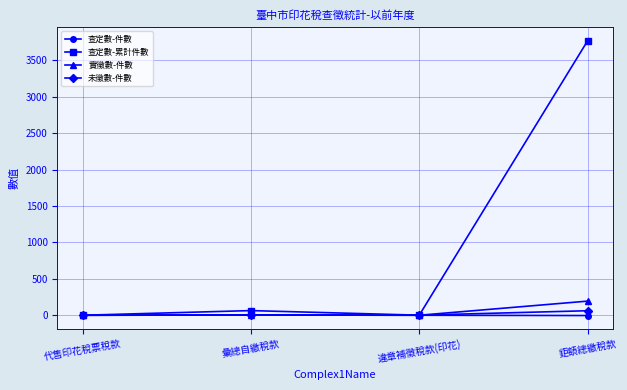

What is the sum of the 查定數-累計件數 values at 鉅額總繳稅款 and 違章補徵稅款(印花)?

3769